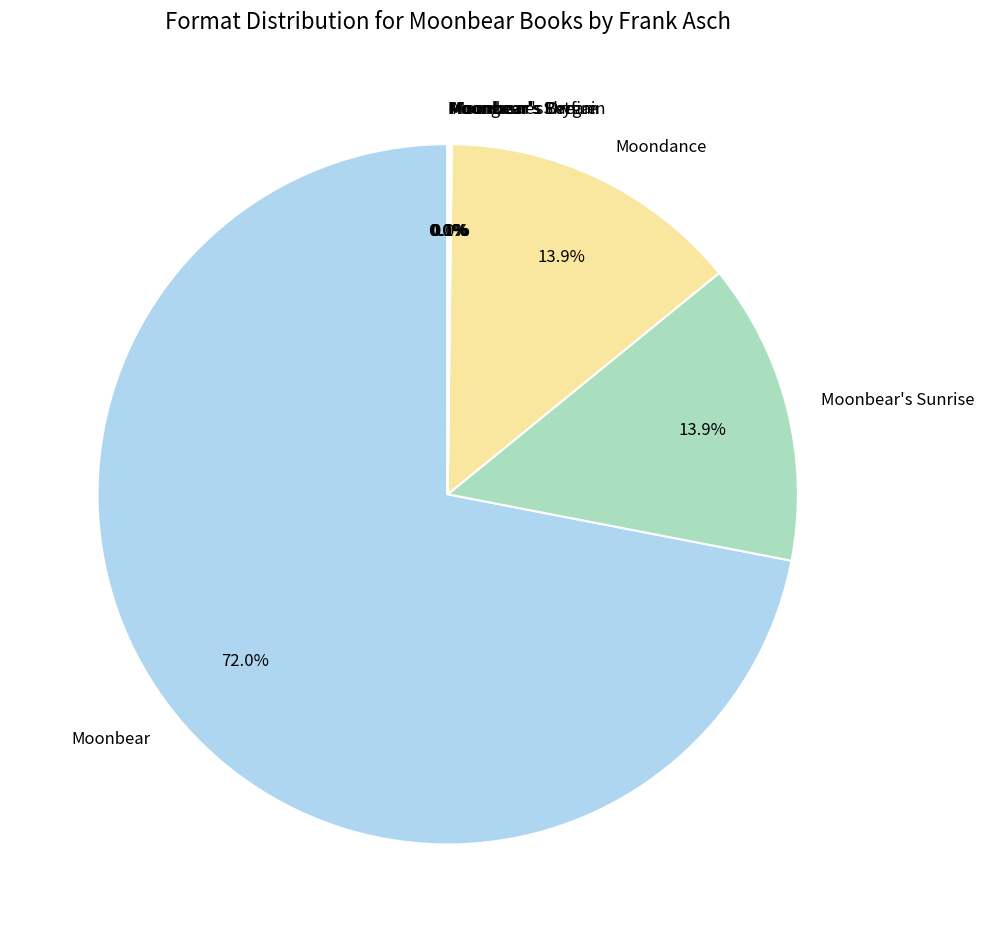

Which slice is the largest?

Moonbear